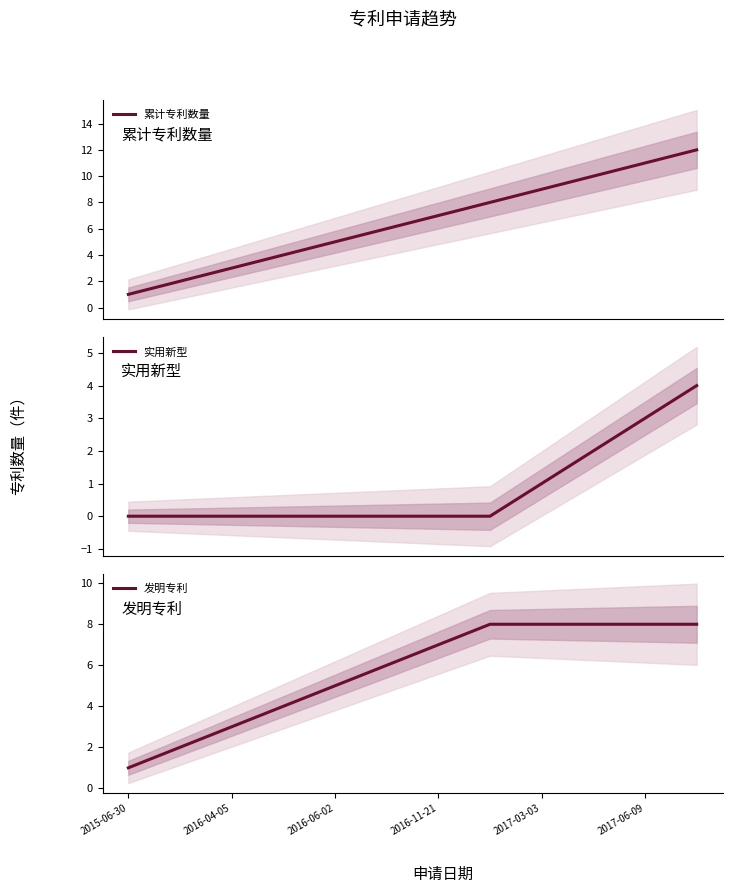

What is the value of the 累计专利数量 point at the 7th from the left?

7